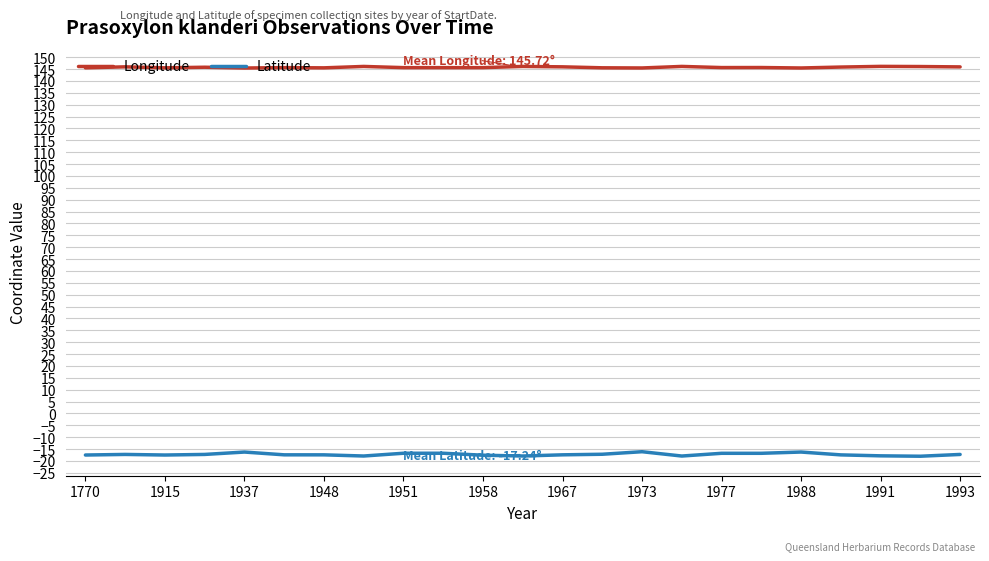

What is the maximum value shown in the chart?

146.1